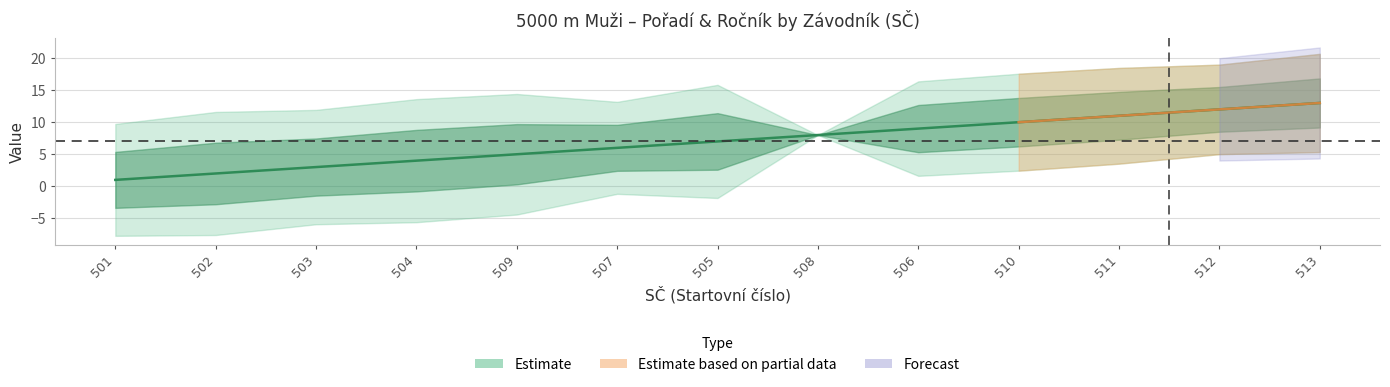

What is the change in value from 512 to 513?

+1